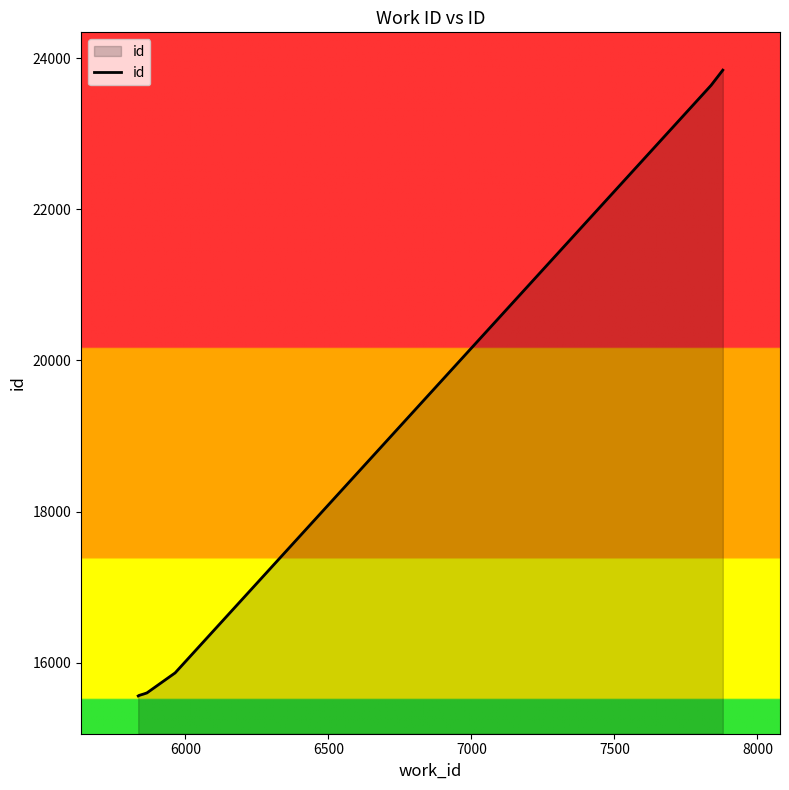

What is the minimum value shown in the chart?

15560